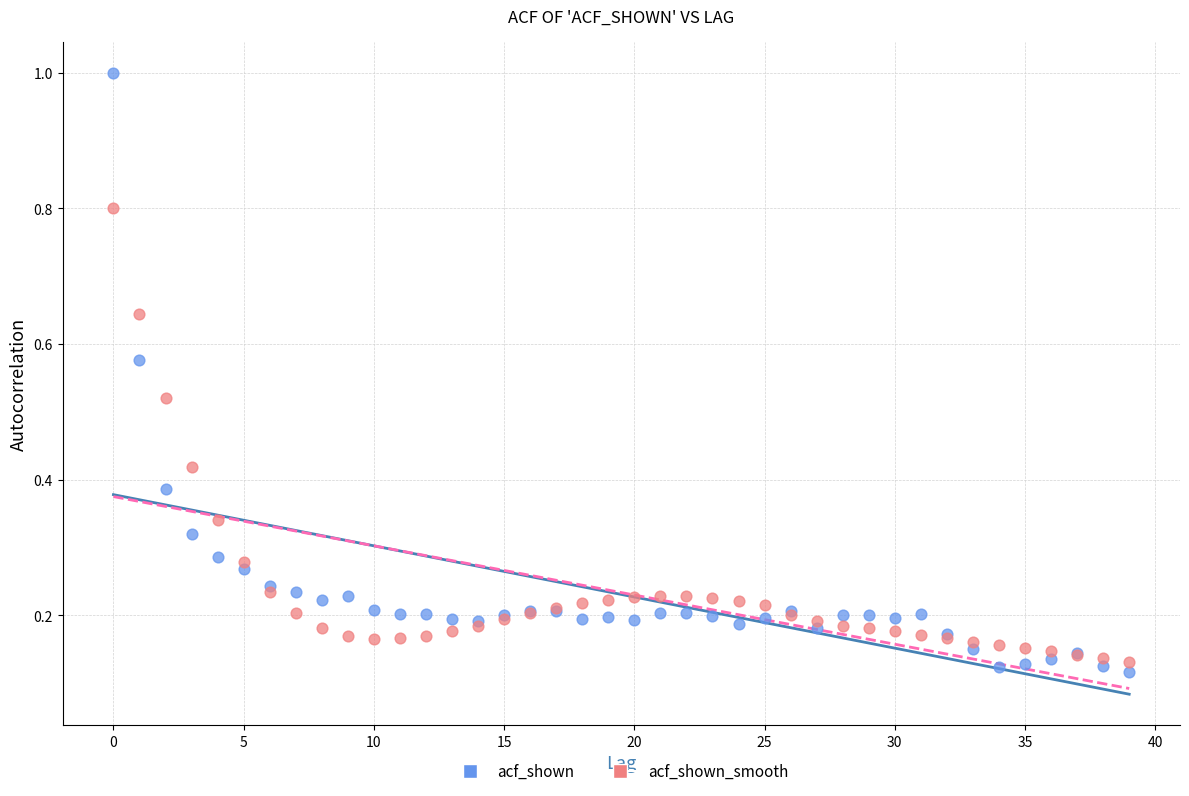

Which series reaches the minimum Y coordinate?

acf_shown